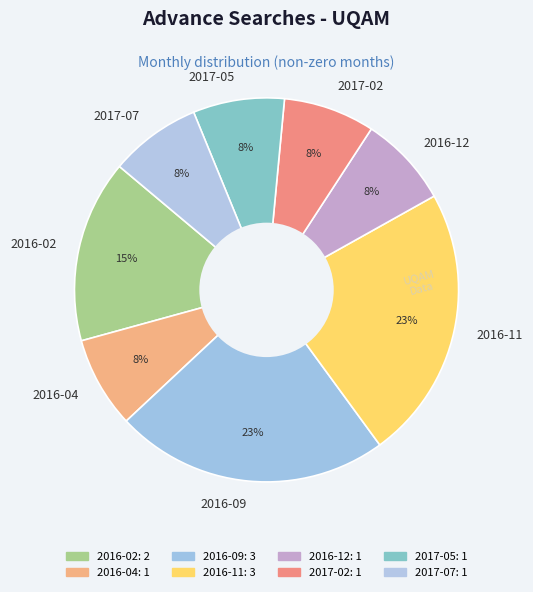

Is there any slice that represents more than half of the pie?

No